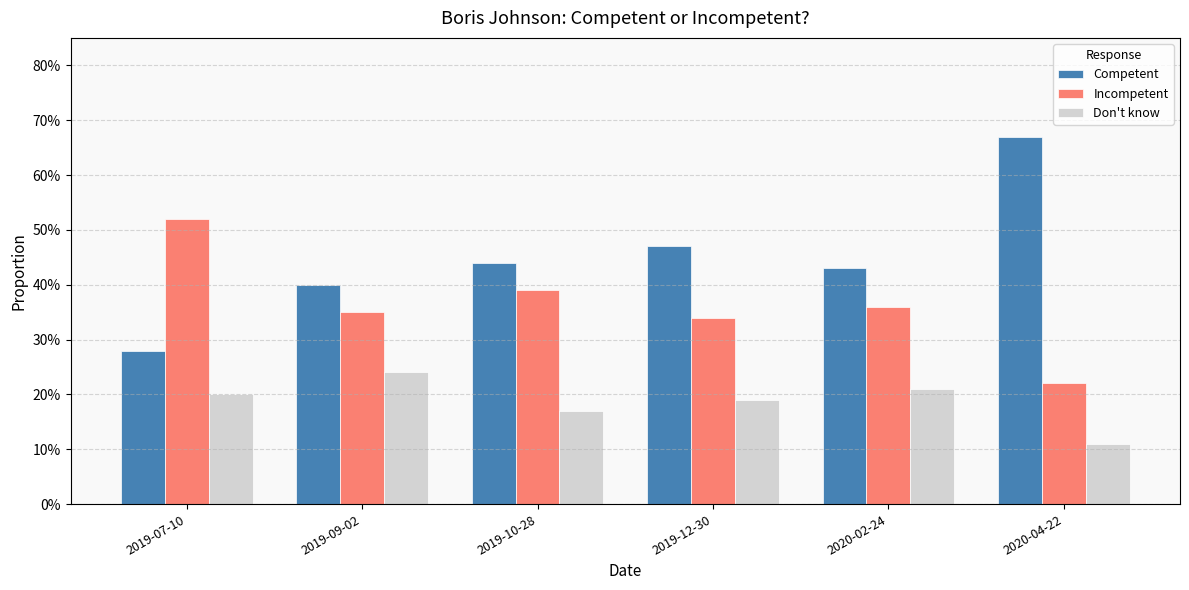

Are the bars grouped side by side (vs. stacked)?

Yes